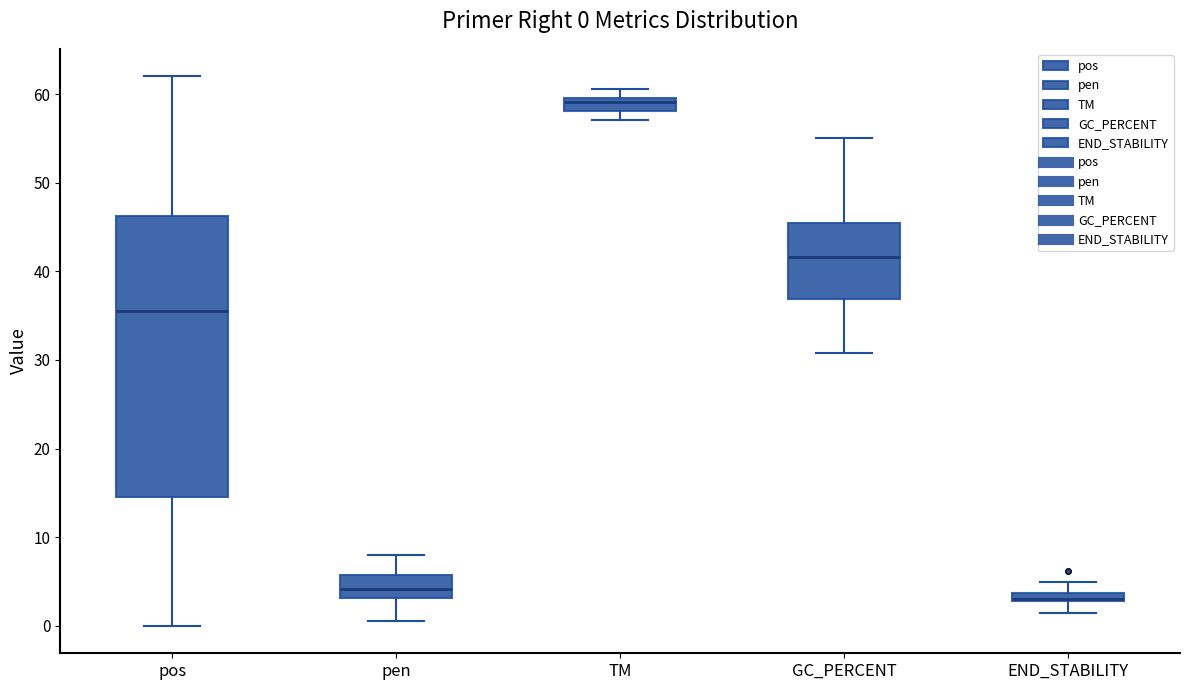

Comparing the boxes themselves (not the whiskers), which one is the tallest?

pos